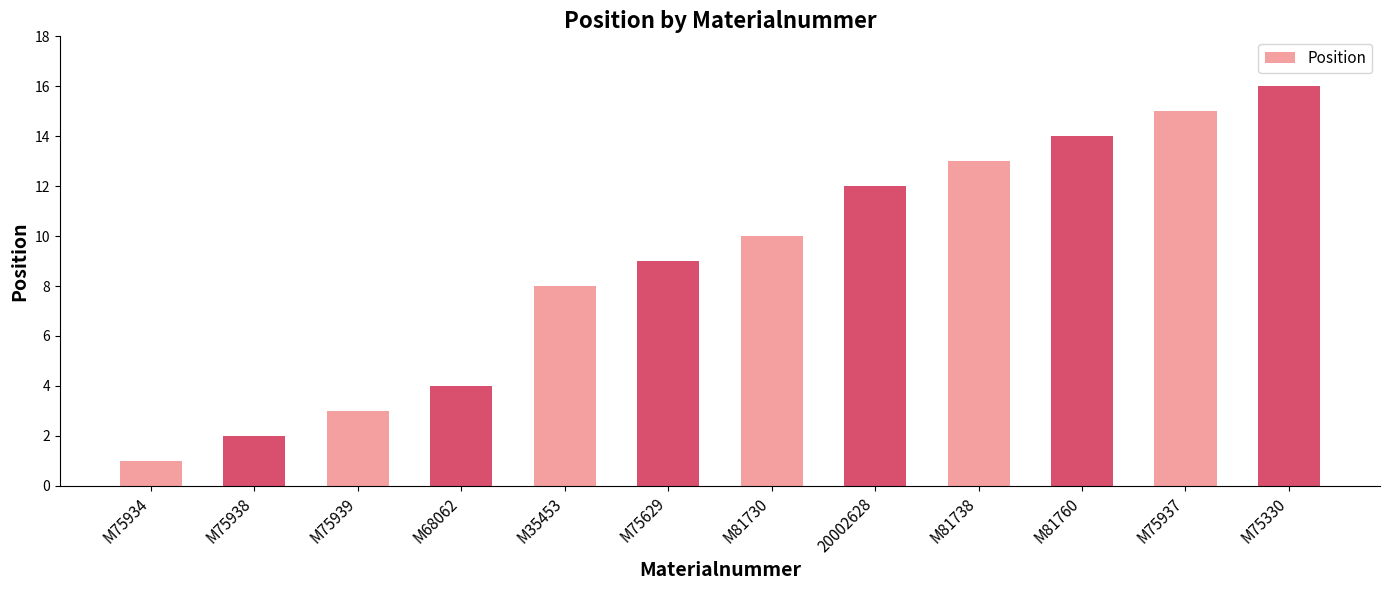

What position from the left is M35453?

5